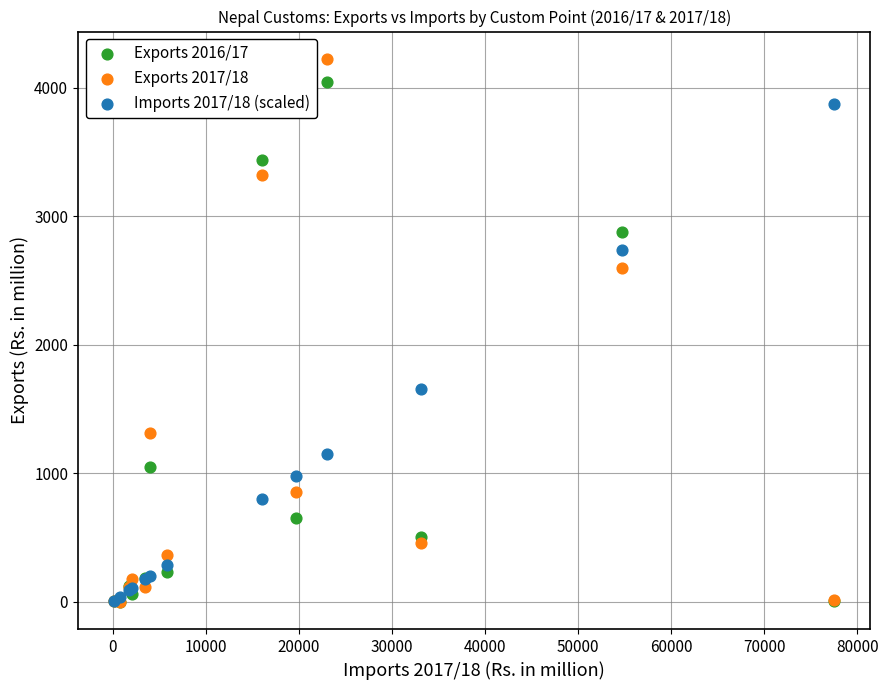

What are all the series names shown in the legend?

Exports 2016/17, Exports 2017/18, Imports 2017/18 (scaled)